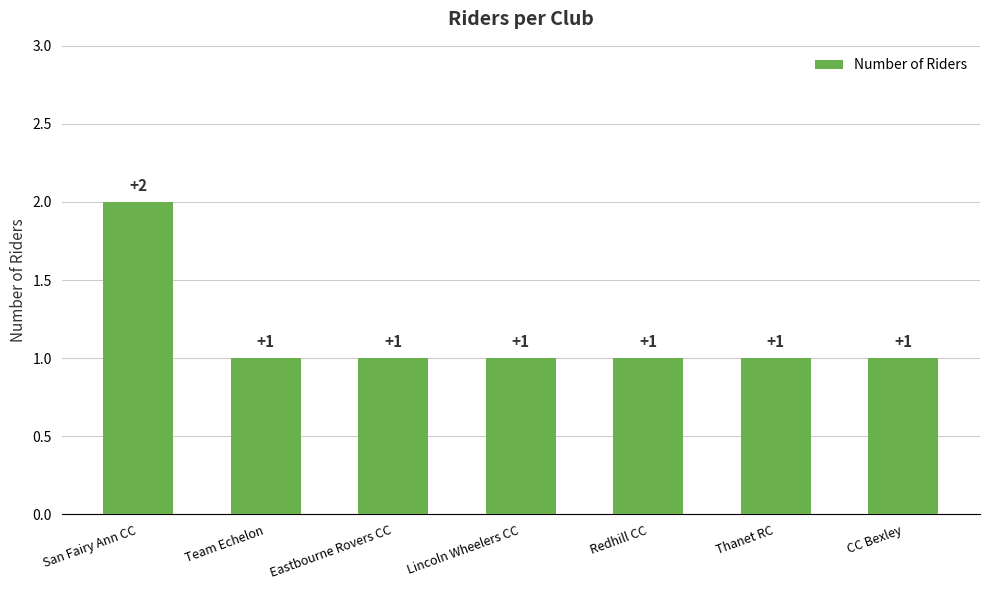

What is the approximate value at Thanet RC?

1